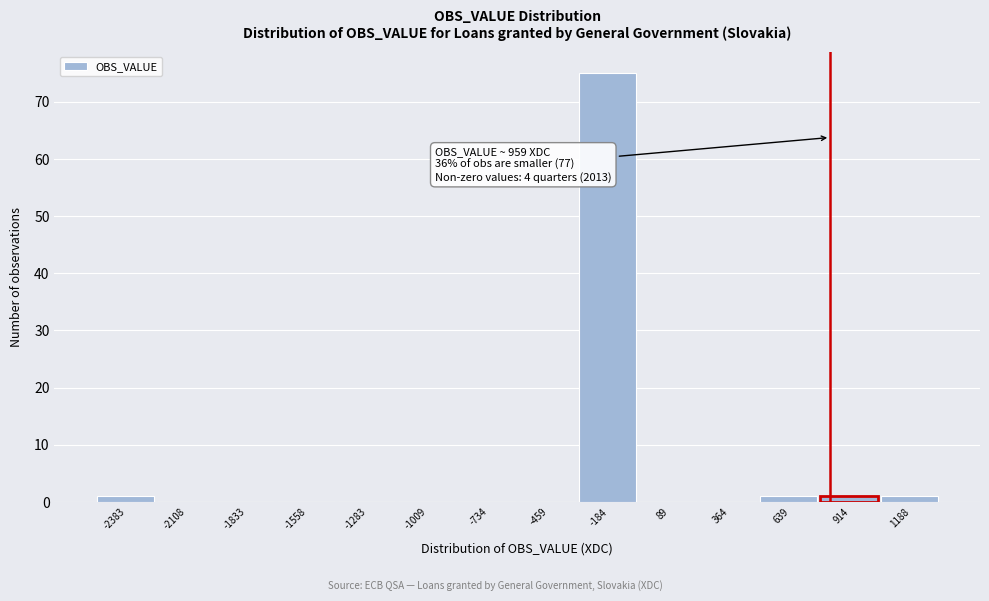

Reading left to right, transcribe all the data shown in this chart.

-2383=1	-2108=0	-1833=0	-1558=0	-1283=0	-1009=0	-734=0	-459=0	-184=75	89=0	364=0	639=1	914=1	1188=1